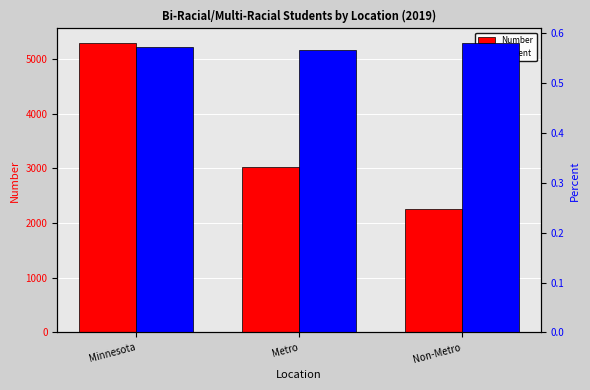

What is the label of the 3rd bar from the left?

Non-Metro